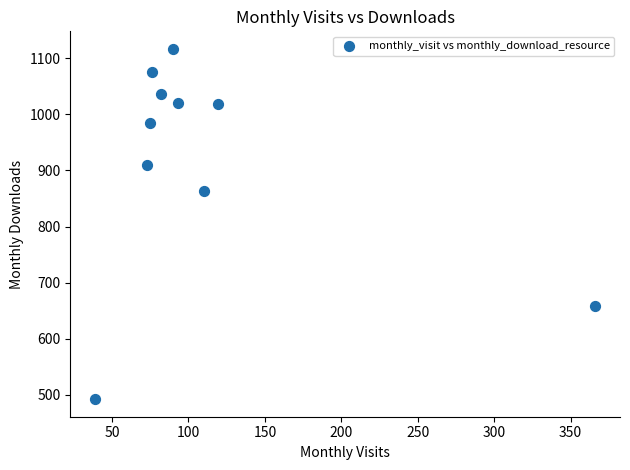

What is the range of Y values (max minus min)?

625